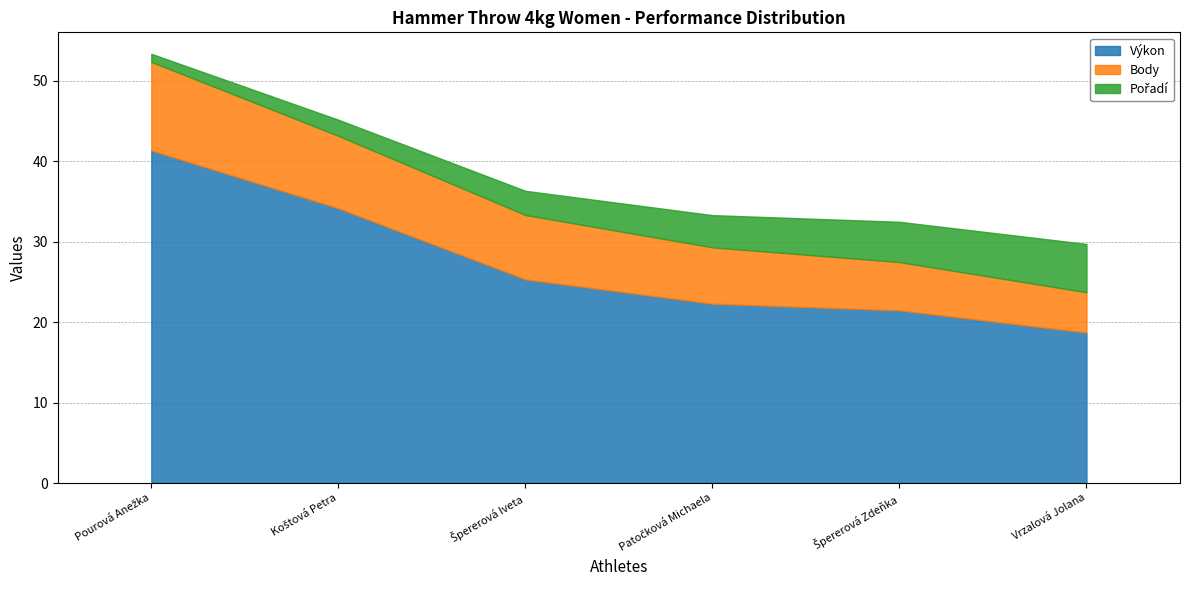

Is the value of Pořadí at Patočková Michaela greater than the value of Body at Špererová Zdeňka?

No